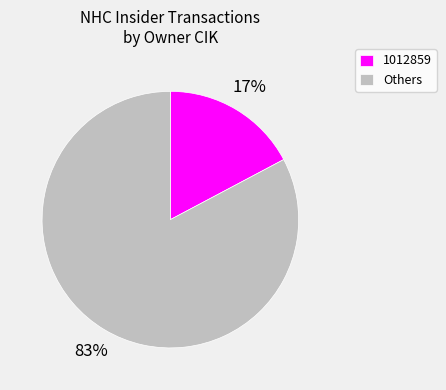

Which slice is the smallest?

1012859